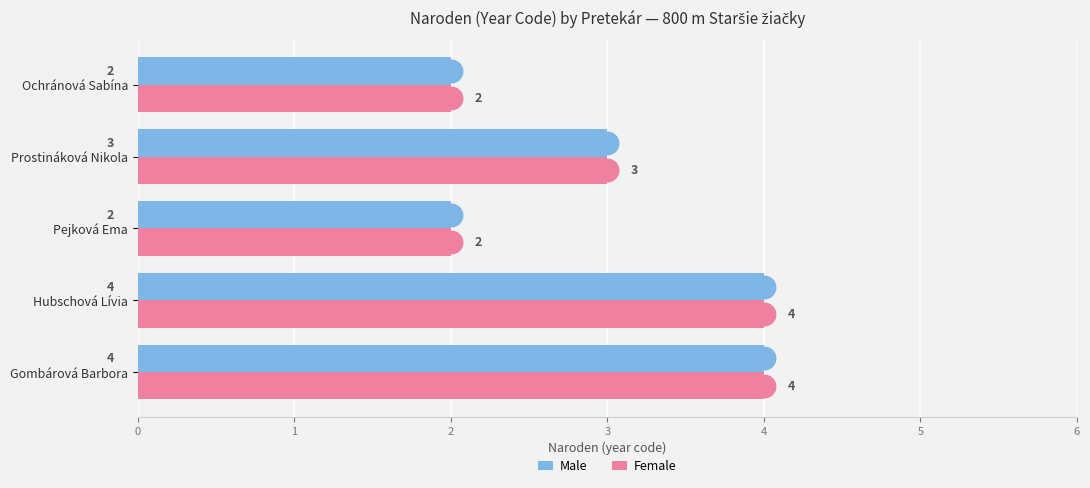

Which series has the largest total across all categories?

Male